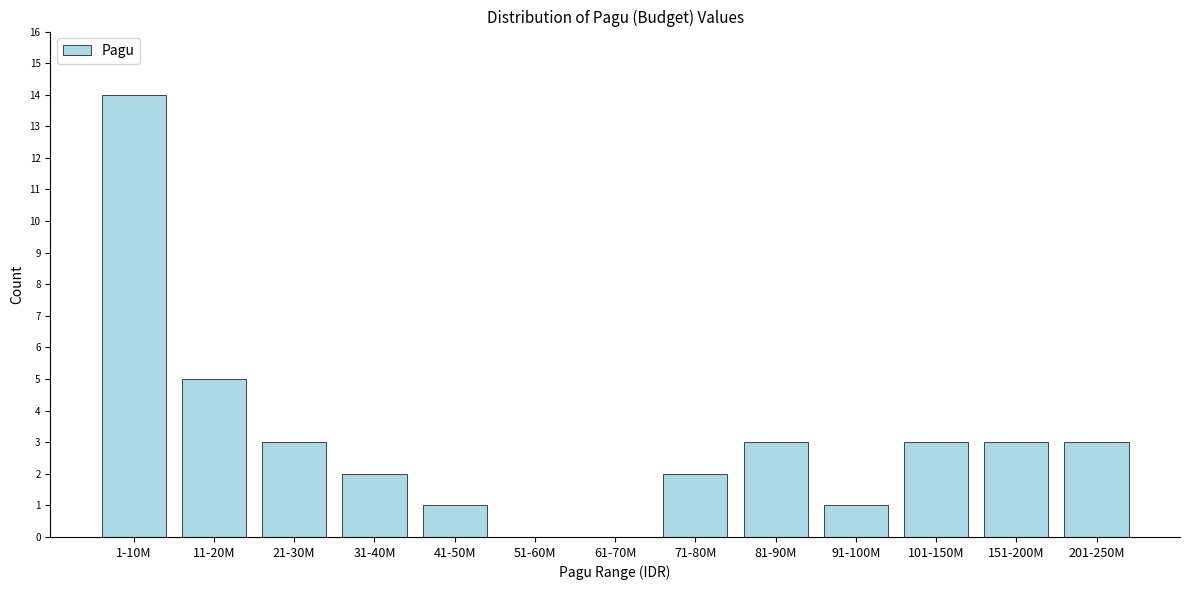

Reading right to left, extract all data points from this chart.

201-250M=3	151-200M=3	101-150M=3	91-100M=1	81-90M=3	71-80M=2	61-70M=0	51-60M=0	41-50M=1	31-40M=2	21-30M=3	11-20M=5	1-10M=14